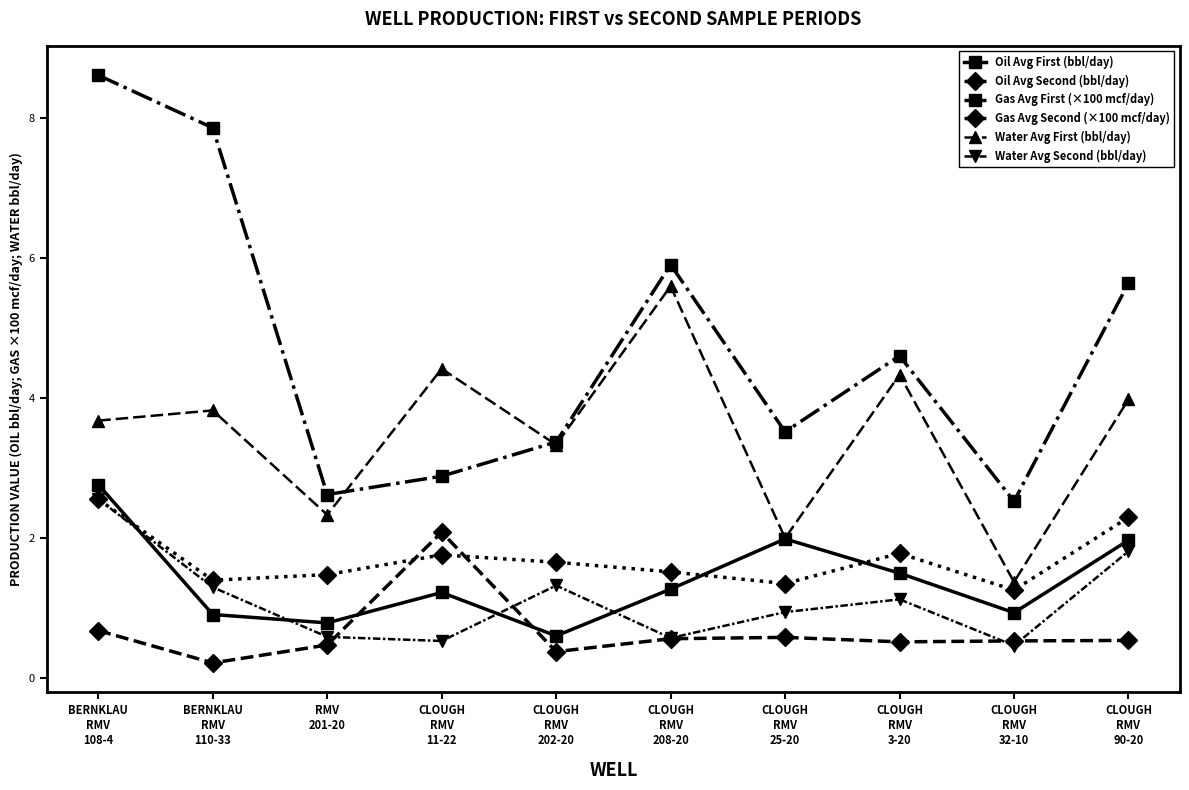

Rank the series at RMV
201-20 from lowest to highest value.

Oil Avg Second (bbl/day), Water Avg Second (bbl/day), Oil Avg First (bbl/day), Gas Avg Second (×100 mcf/day), Water Avg First (bbl/day), Gas Avg First (×100 mcf/day)